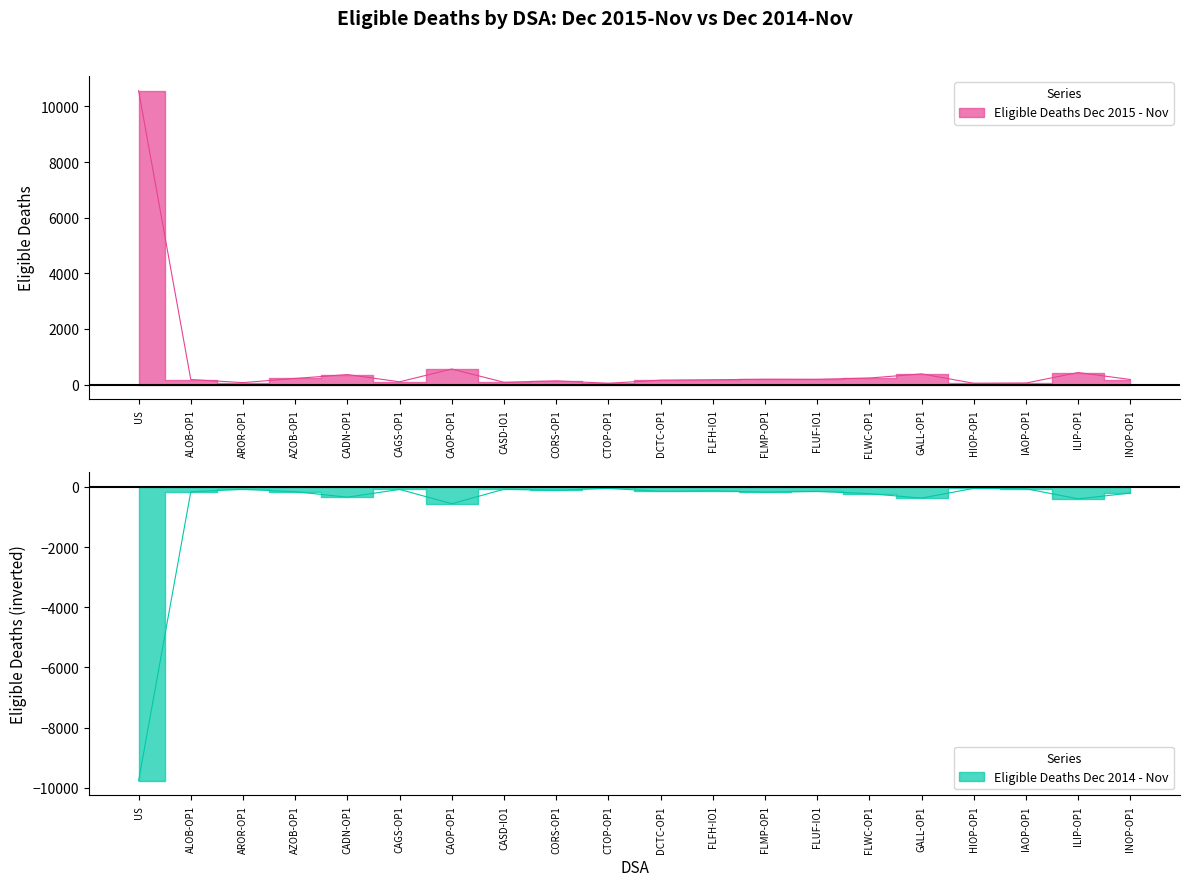

What is the value of the Eligible Deaths Dec 2014 - Nov point at the 16th from the left?

-372